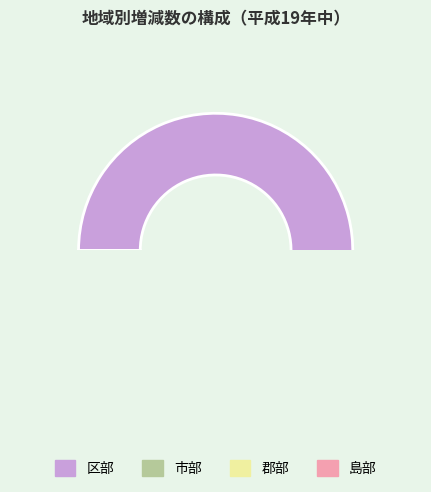

Rank the categories by value from highest to lowest.

区部, 市部, 郡部, 島部